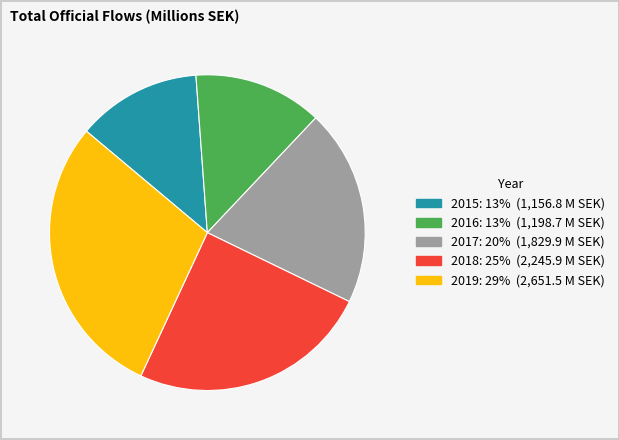

Is there any slice that represents more than half of the pie?

No